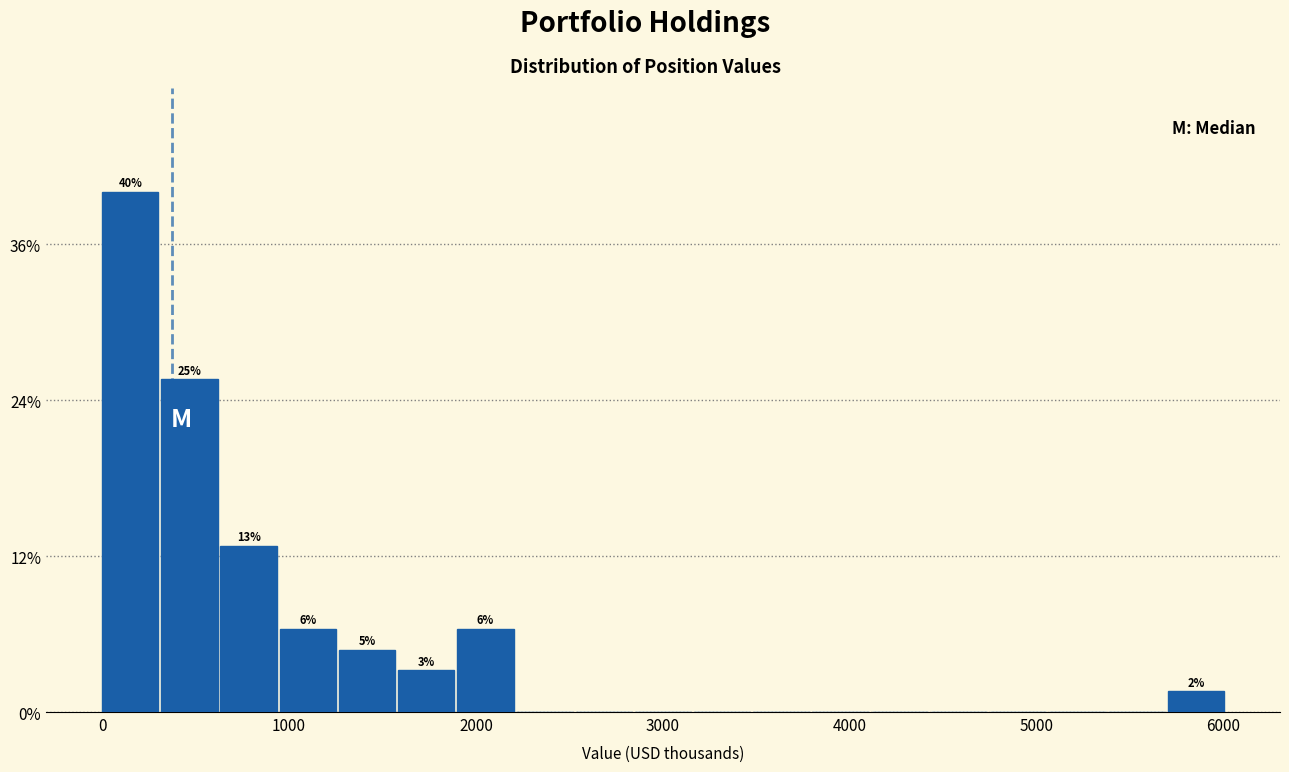

Read against the x-axis, roughly where is the centre of the tallest bar?

200